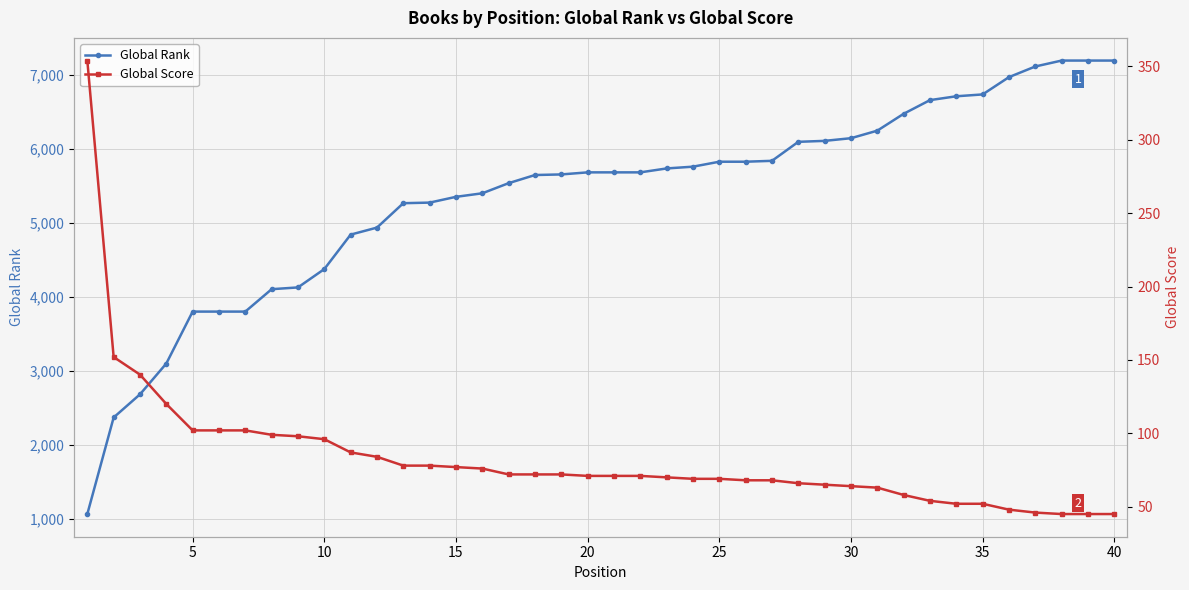

What is the highest value of the Global Rank series?

7199